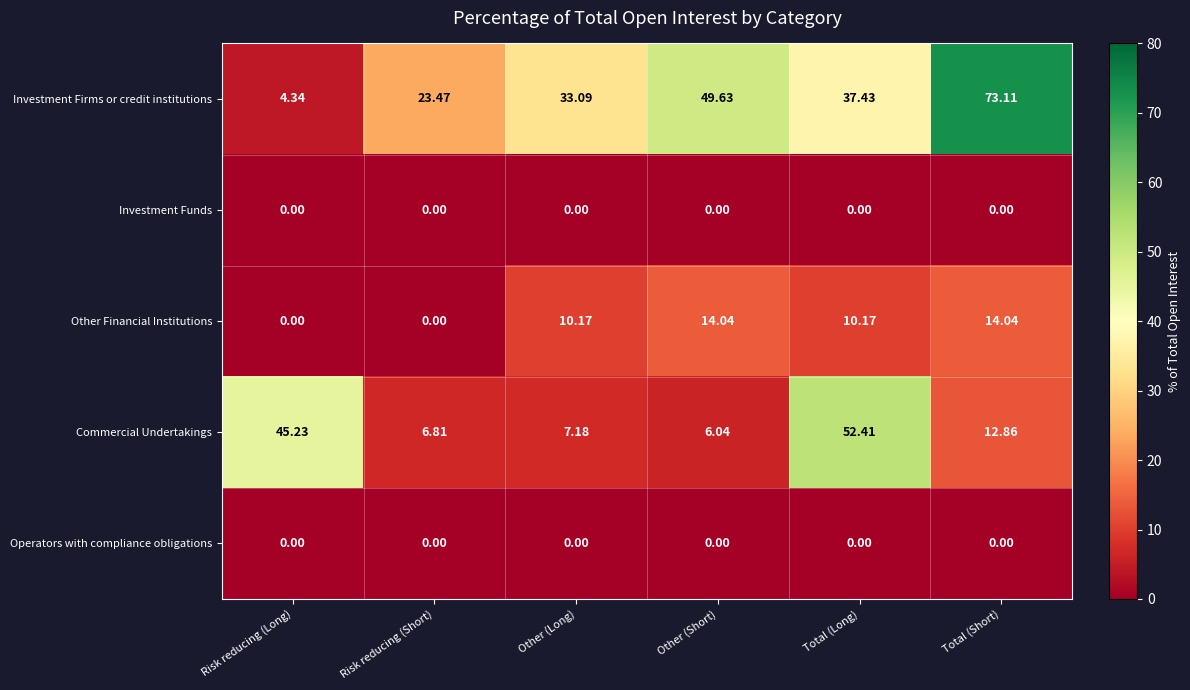

Is the value of Other Financial Institutions at Other (Short) greater than the value of Commercial Undertakings at Risk reducing (Long)?

No